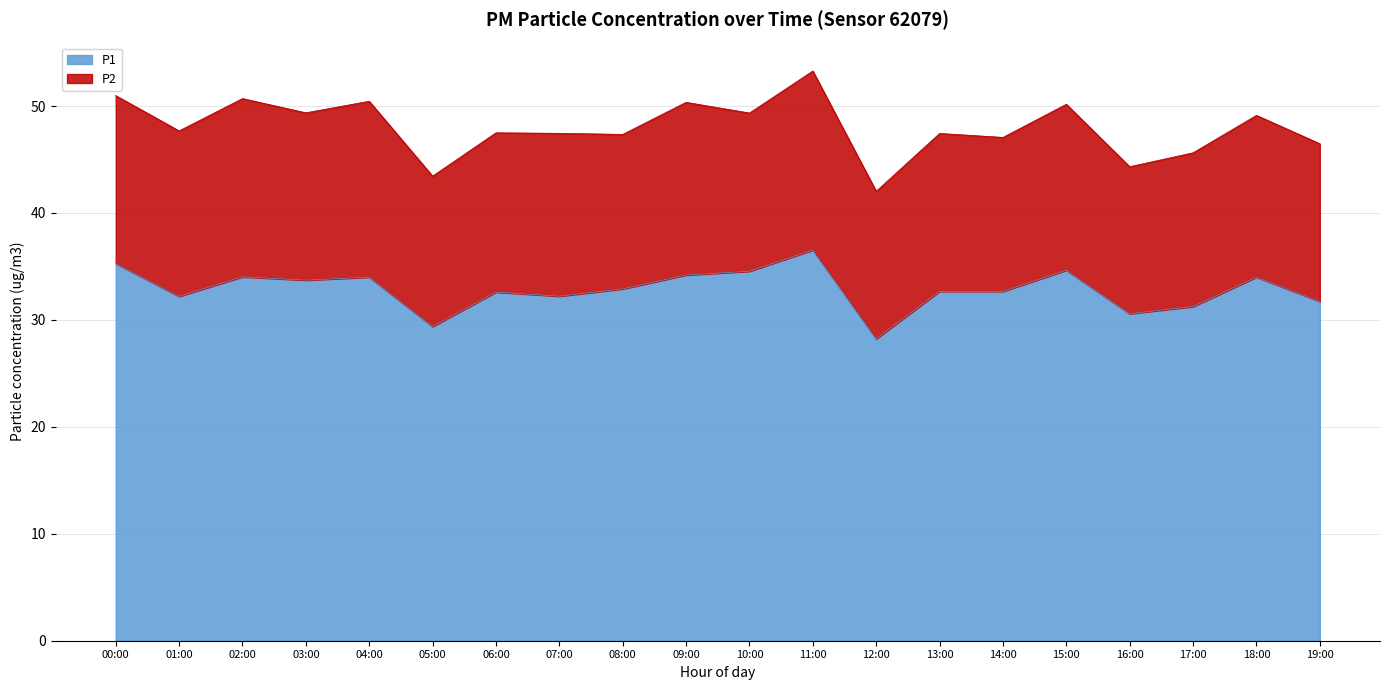

What is the label of the 10th point from the left?

09:00